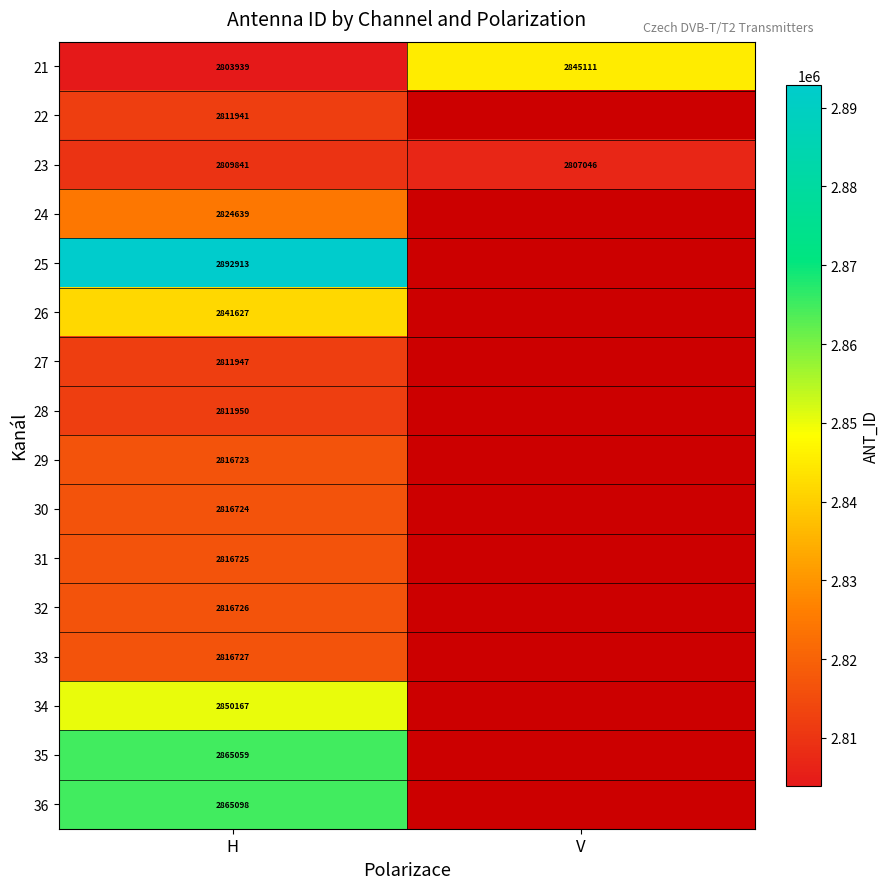

Is it true that 29 equals 1586017 at H?

False